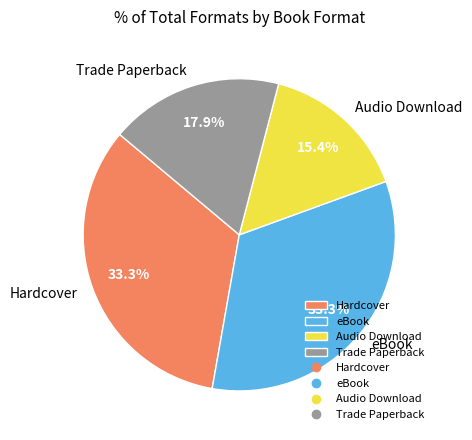

To the nearest percent, what is the average slice percentage?

25%